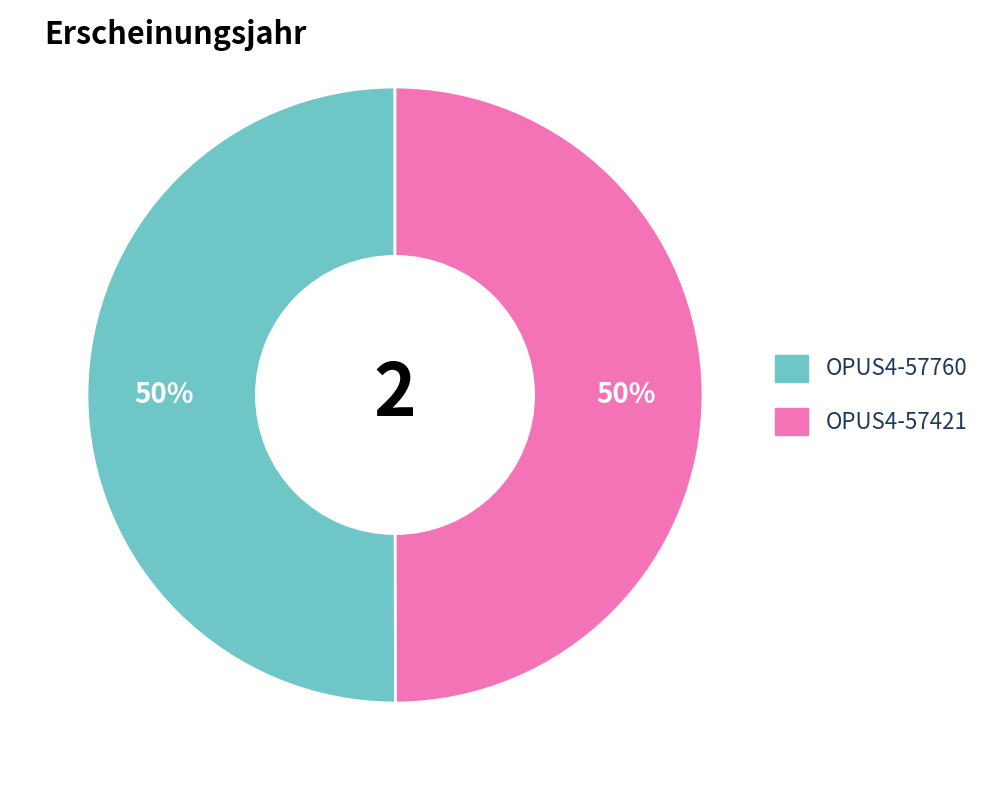

To the nearest percent, what is the combined percentage of OPUS4-57760 and OPUS4-57421?

100%